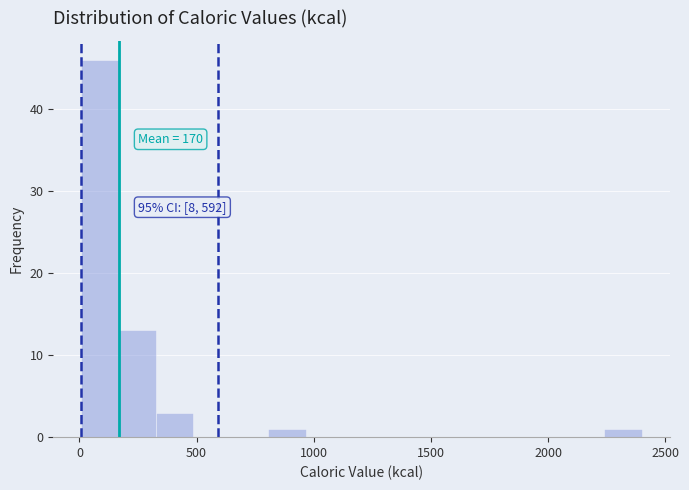

Read against the x-axis, roughly where is the centre of the tallest bar?

100